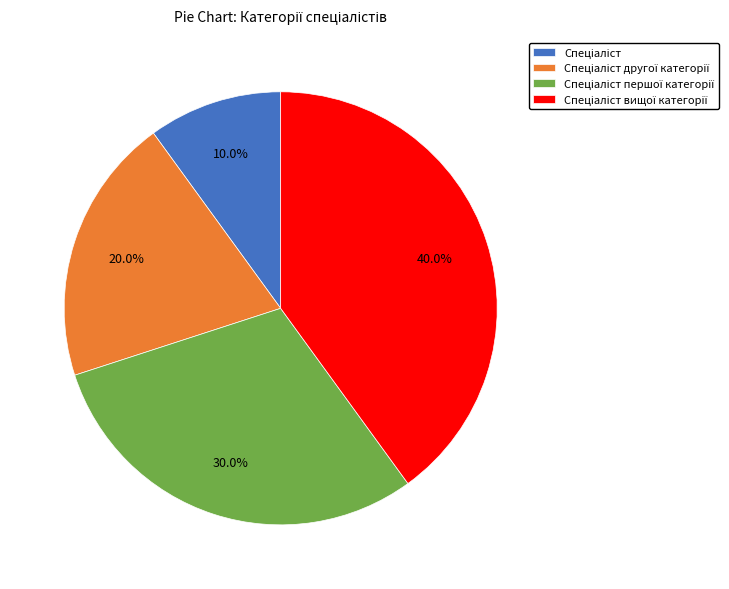

Does any single category account for the majority?

No